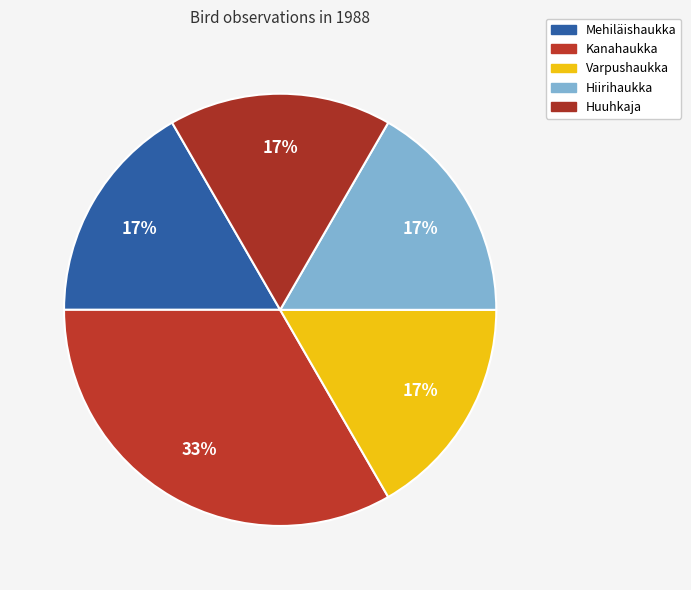

Count the number of slices in the pie.

5